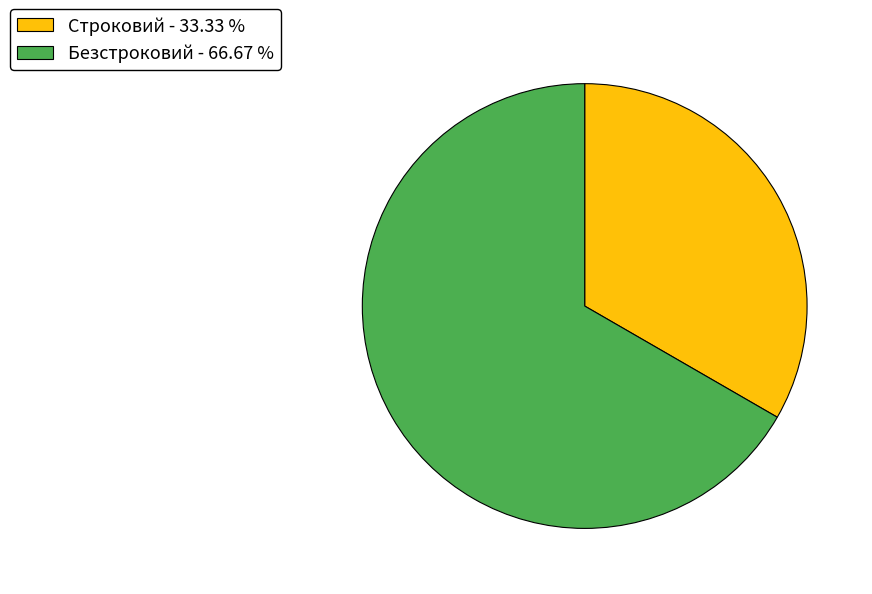

Is there a majority slice in this chart?

Yes